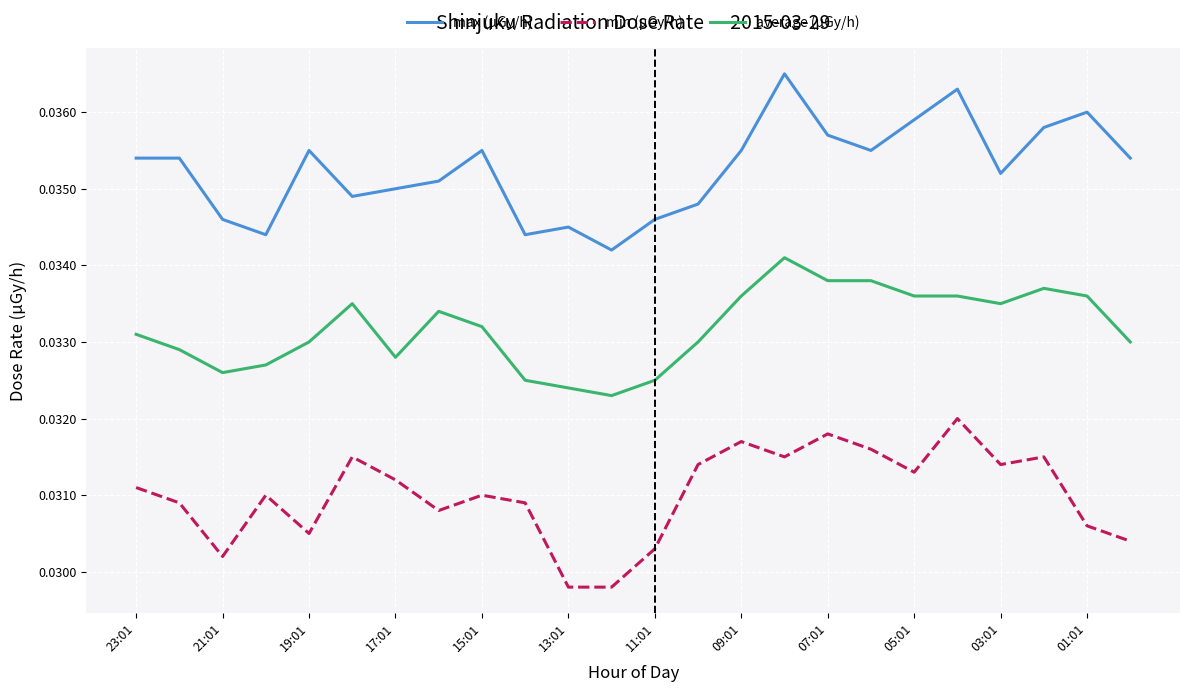

Which series has the largest total across all categories?

max (μGy/h)